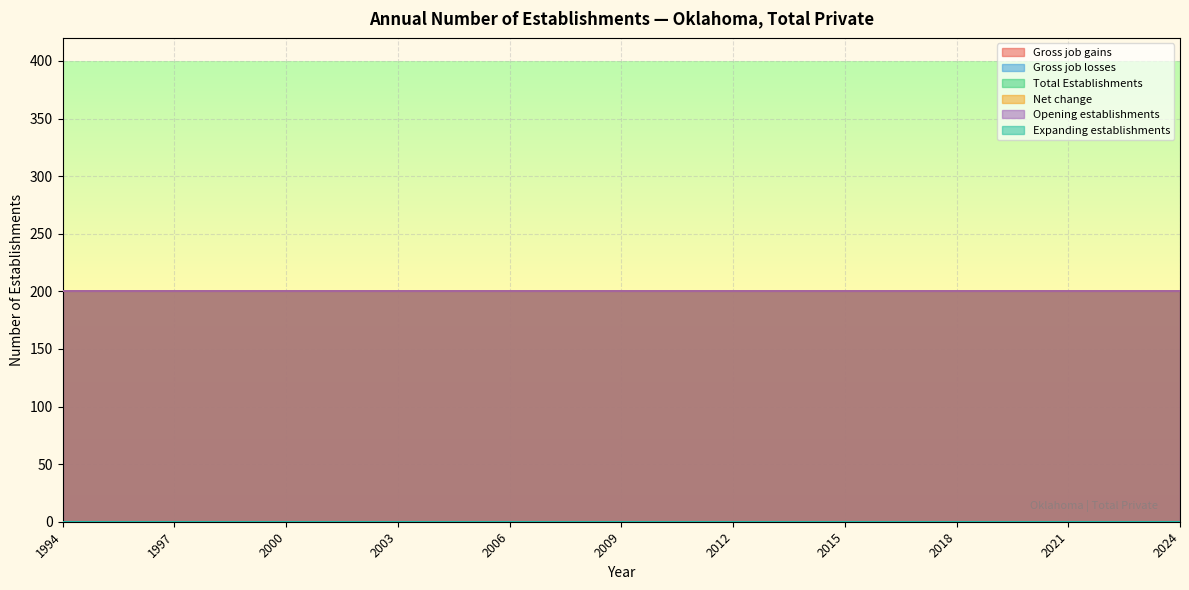

What is the sum of all Total Establishments values?

6200